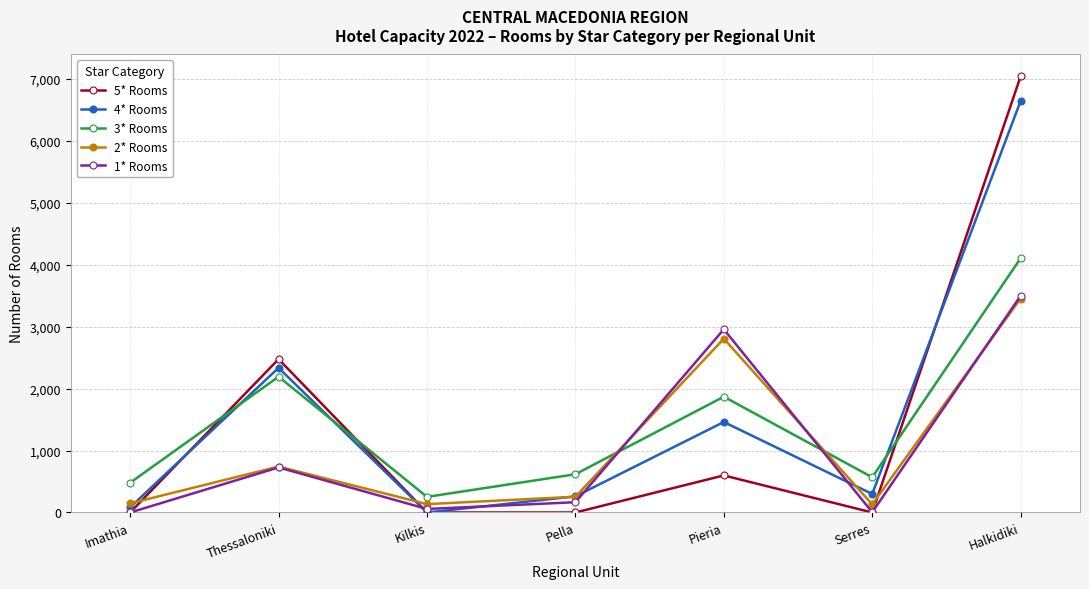

Is it true that 1* Rooms equals 2955 at Pieria?

True